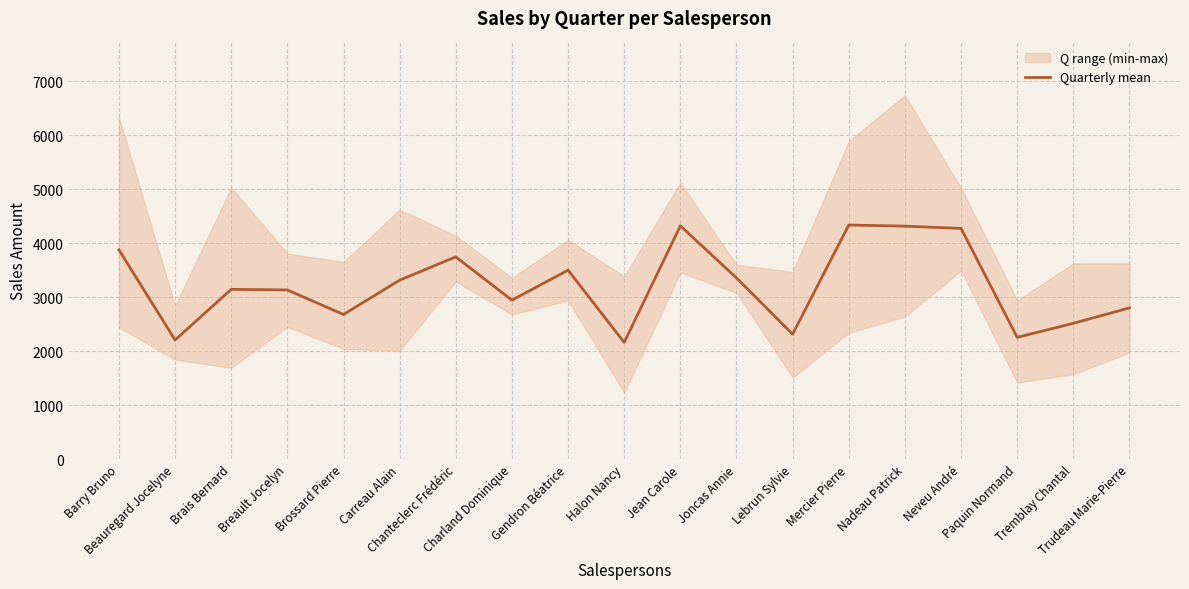

How many interior local peaks (higher than both neighbors) does the data have?

5